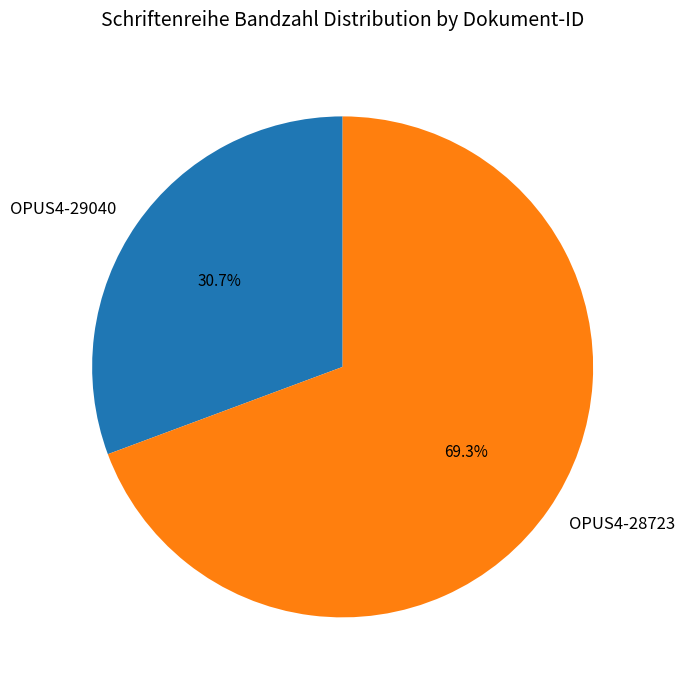

What percentage is NOT represented by OPUS4-28723?

30.7%